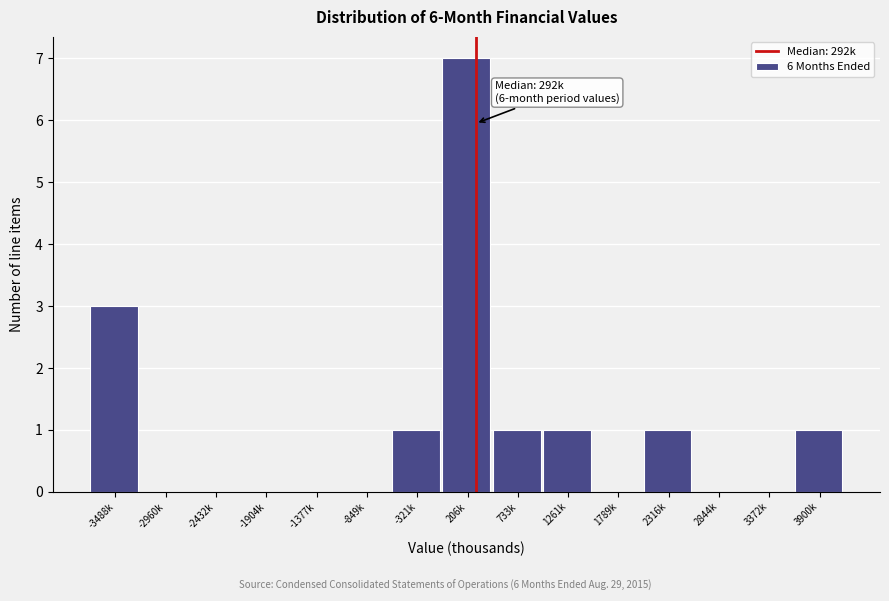

Reading left to right, transcribe all the data shown in this chart.

-3488k=3	-2960k=0	-2432k=0	-1904k=0	-1377k=0	-849k=0	-321k=1	206k=7	733k=1	1261k=1	1789k=0	2316k=1	2844k=0	3372k=0	3900k=1